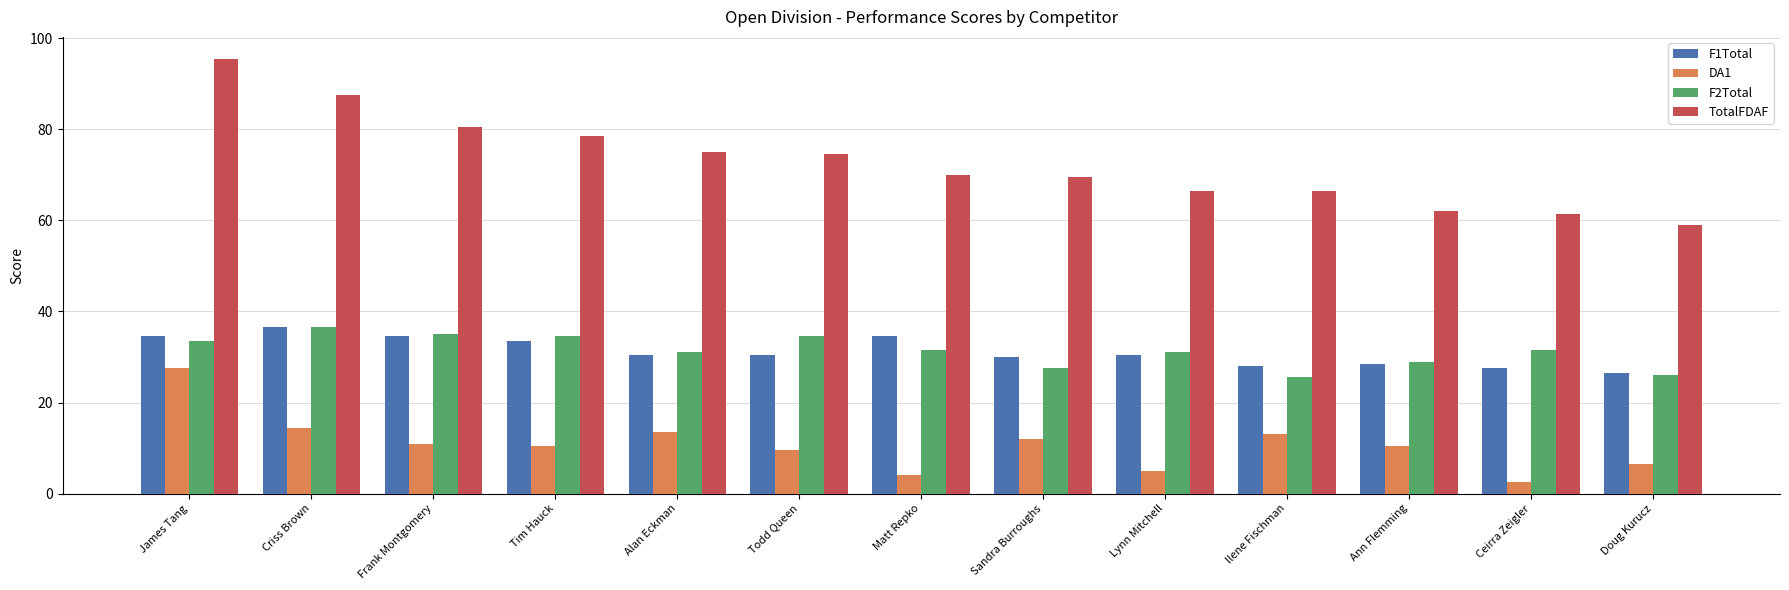

How many categories are shown in the chart?

13